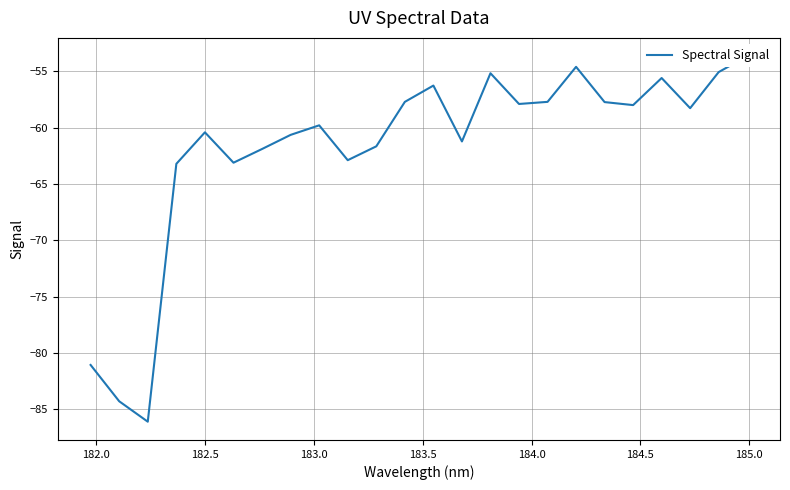

Is this an area chart (filled region under the line)?

No